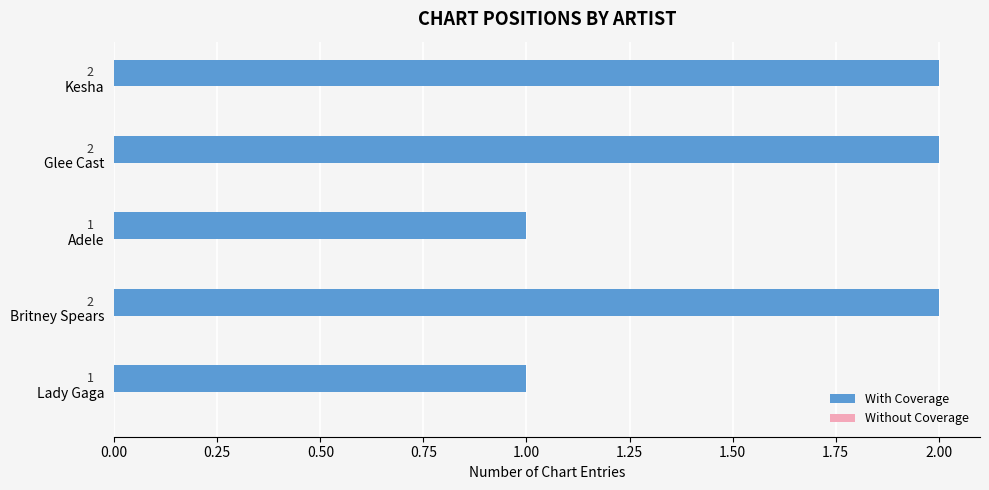

What is the ratio of the value at Britney Spears to the value at Lady Gaga?

2.0